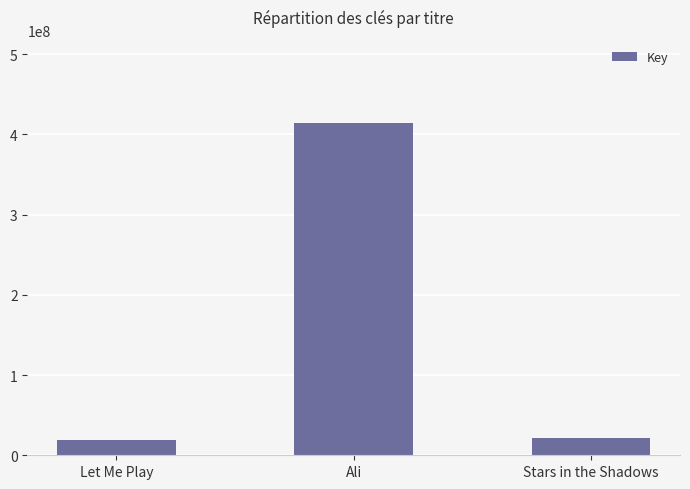

Are the bars horizontal?

No